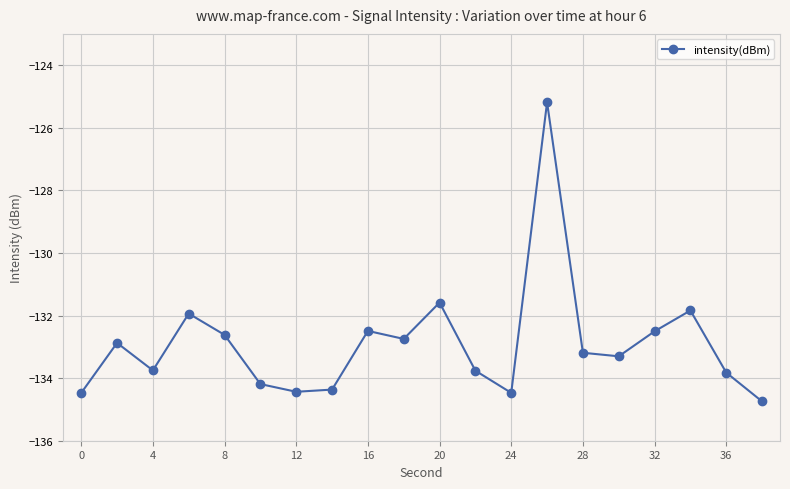

What is the smallest value displayed?

-134.7